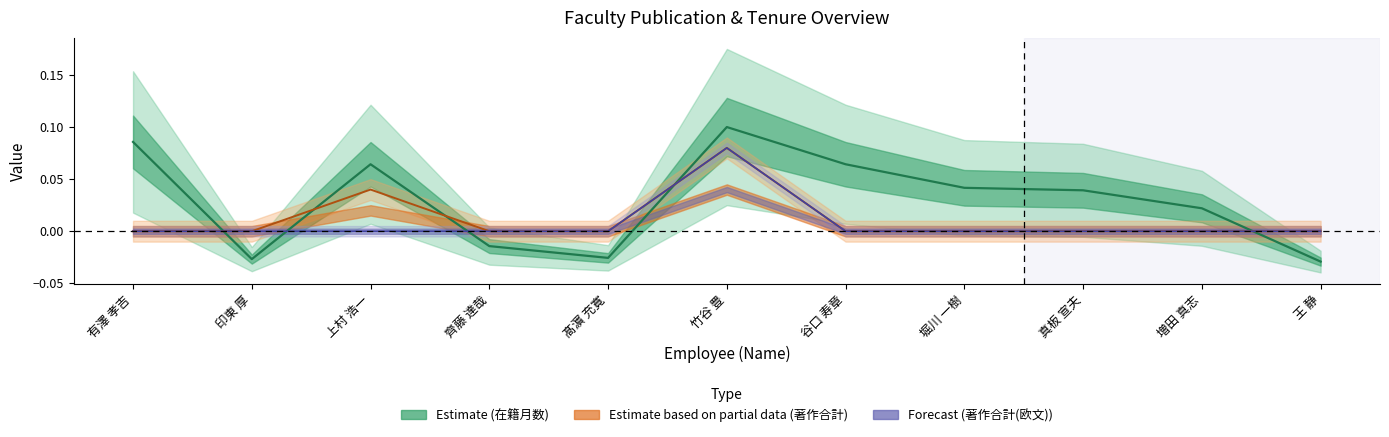

How many distinct data groups are displayed?

3